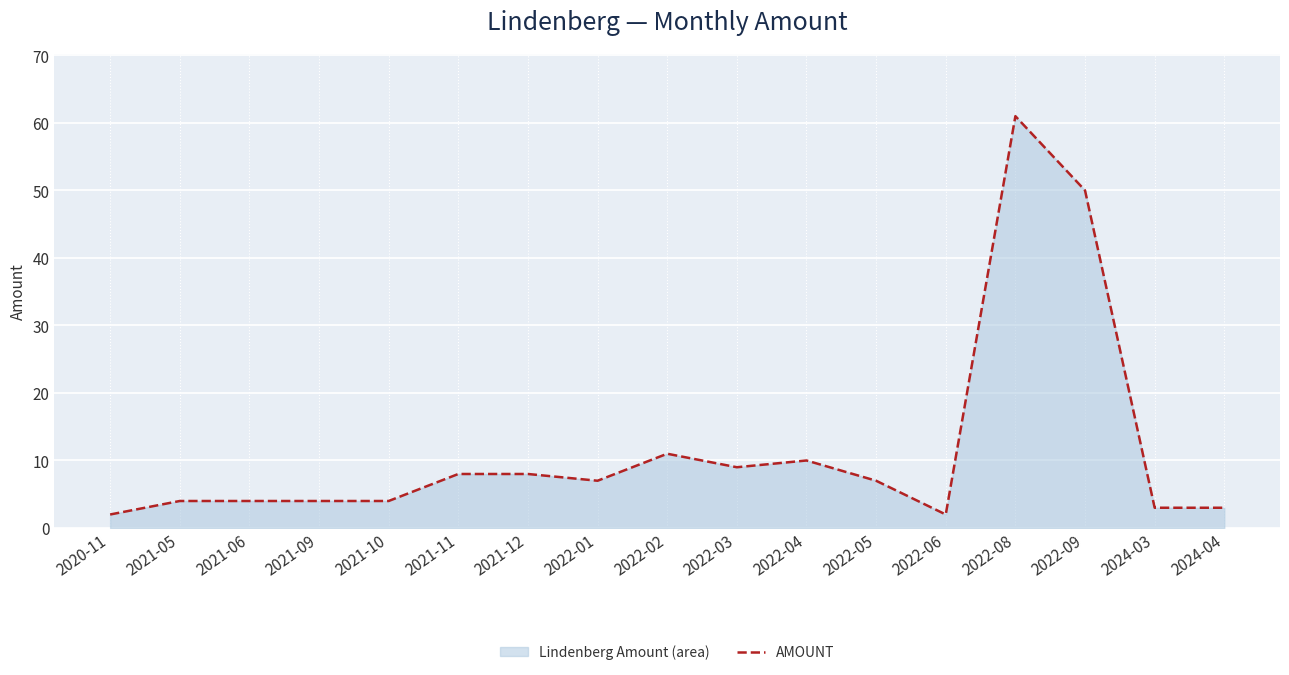

How many lines are shown in the chart?

1